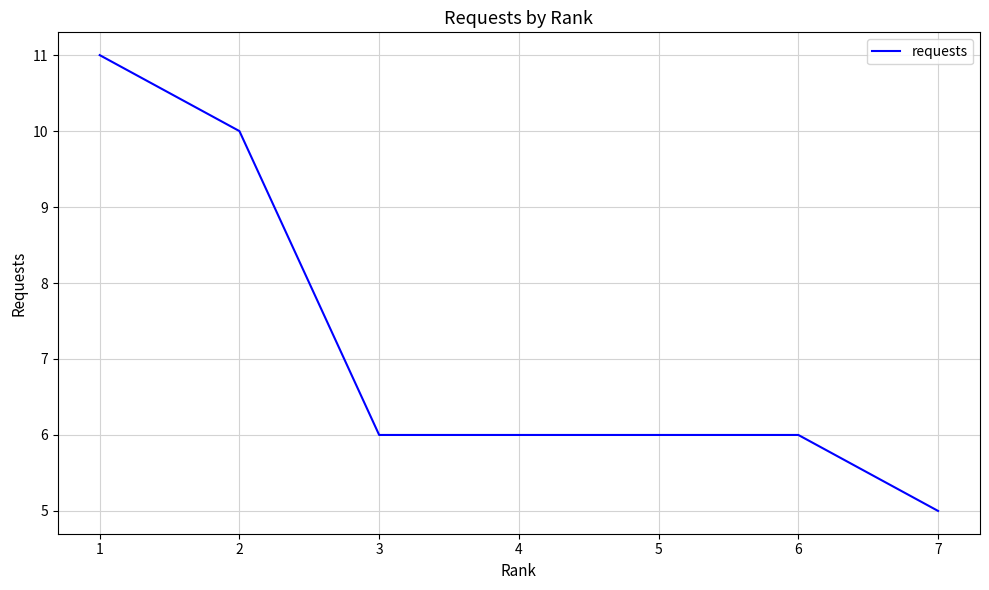

Reading left to right, transcribe all the data shown in this chart.

11	10	6	6	6	6	5